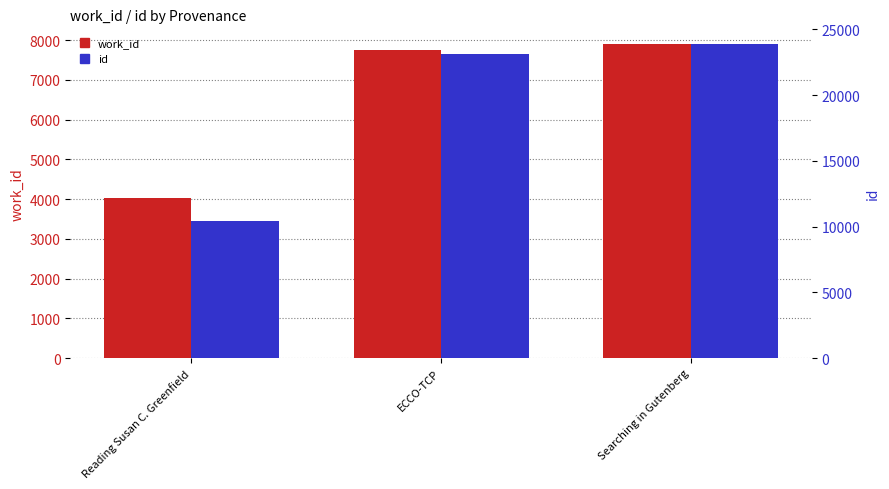

What is the spread (max minus min) of values at ECCO-TCP?

15404